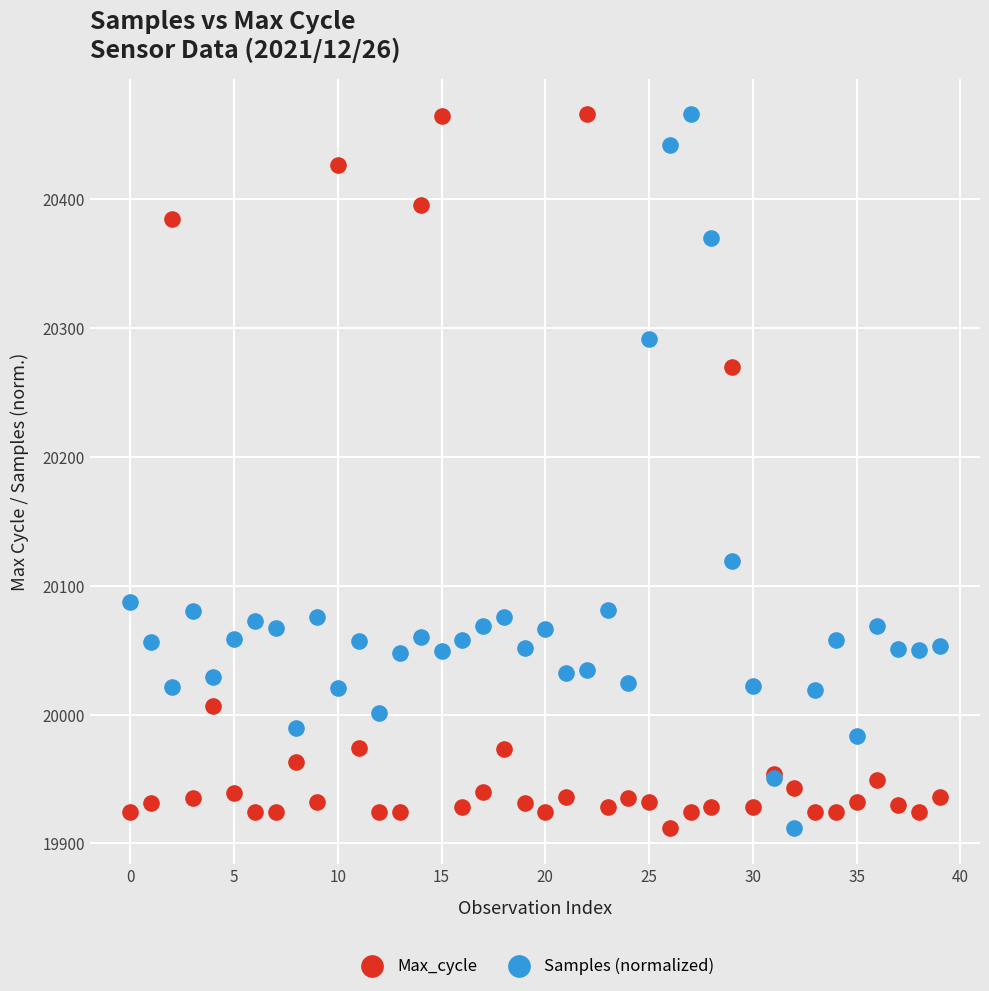

In the Max_cycle series, what Y value is closest to 20189?

20270.0